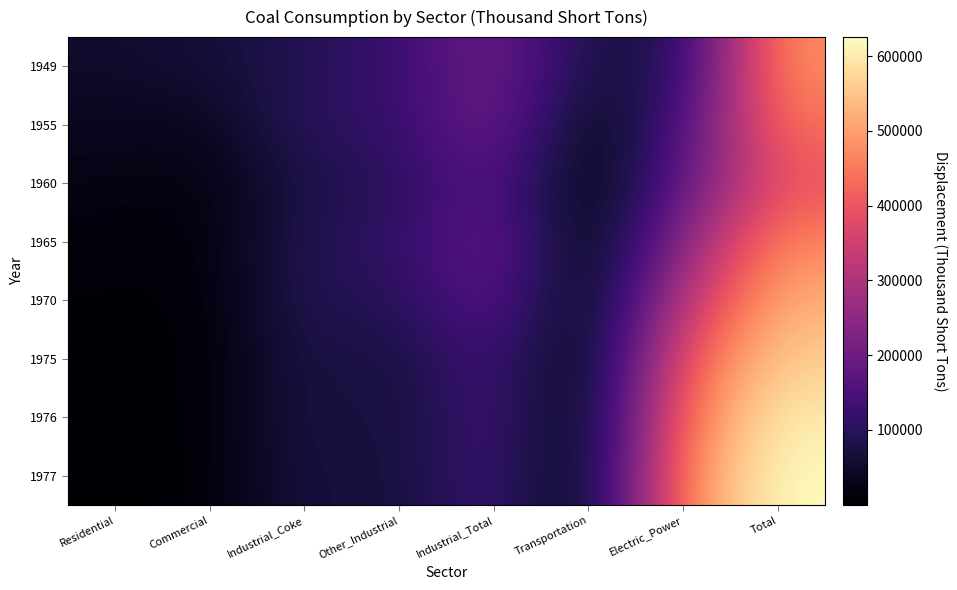

Rank the series at Industrial_Total from highest to lowest value.

1955, 1949, 1965, 1970, 1960, 1975, 1976, 1977